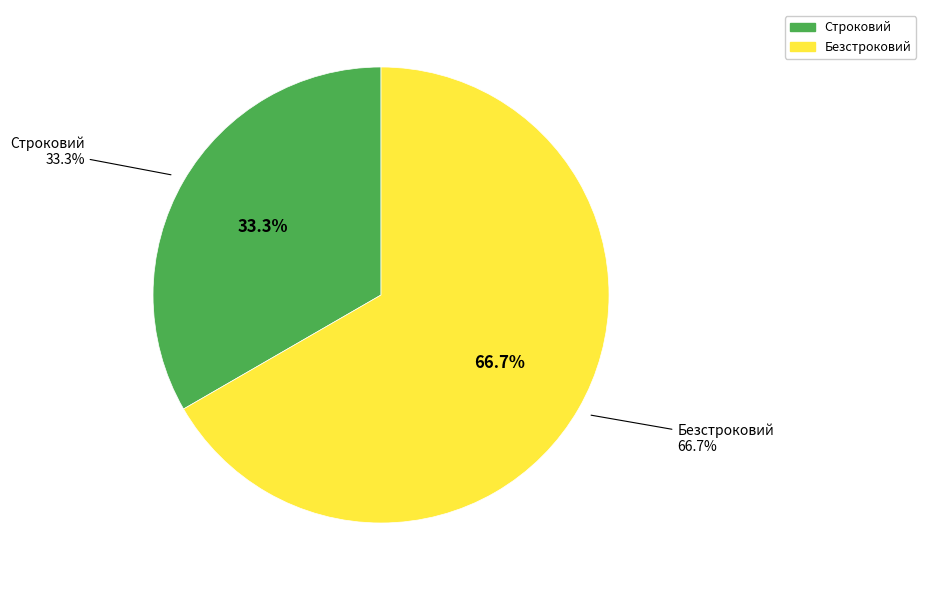

True or false: Строковий accounts for 27% of the total.

False